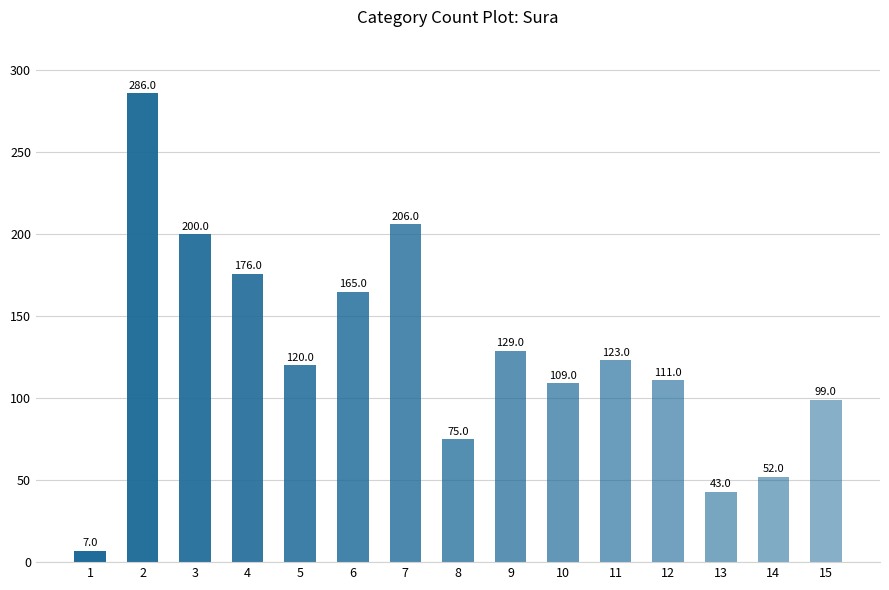

What is the change in value from 3 to 12?

-89